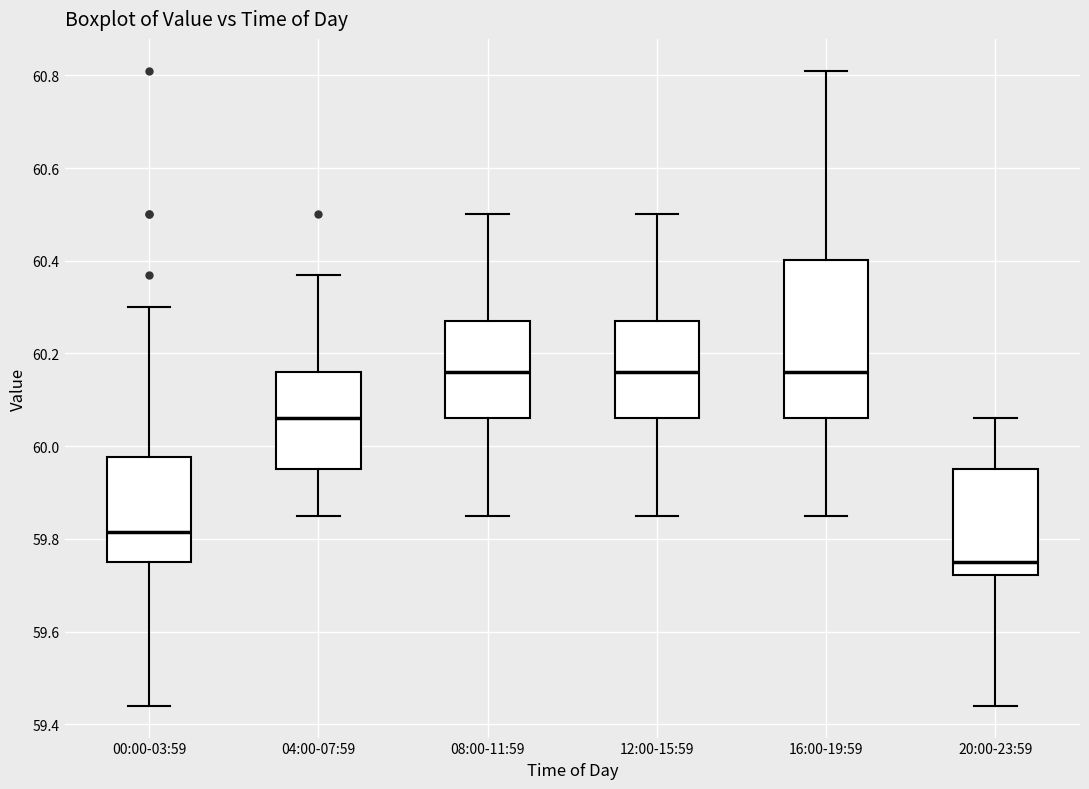

Reading left to right, transcribe this box plot: for each box, give where its median line is, the range the box spans, and where its two whiskers end, as read against the y-axis. The values are not printed on the chart, so give them approximately, as read against the axis.

00:00-03:59: median 59.82, box 59.76 to 59.98, whiskers 59.44 to 60.30
04:00-07:59: median 60.06, box 59.96 to 60.16, whiskers 59.86 to 60.38
08:00-11:59: median 60.16, box 60.06 to 60.28, whiskers 59.86 to 60.50
12:00-15:59: median 60.16, box 60.06 to 60.28, whiskers 59.86 to 60.50
16:00-19:59: median 60.16, box 60.06 to 60.40, whiskers 59.86 to 60.82
20:00-23:59: median 59.76, box 59.72 to 59.96, whiskers 59.44 to 60.06